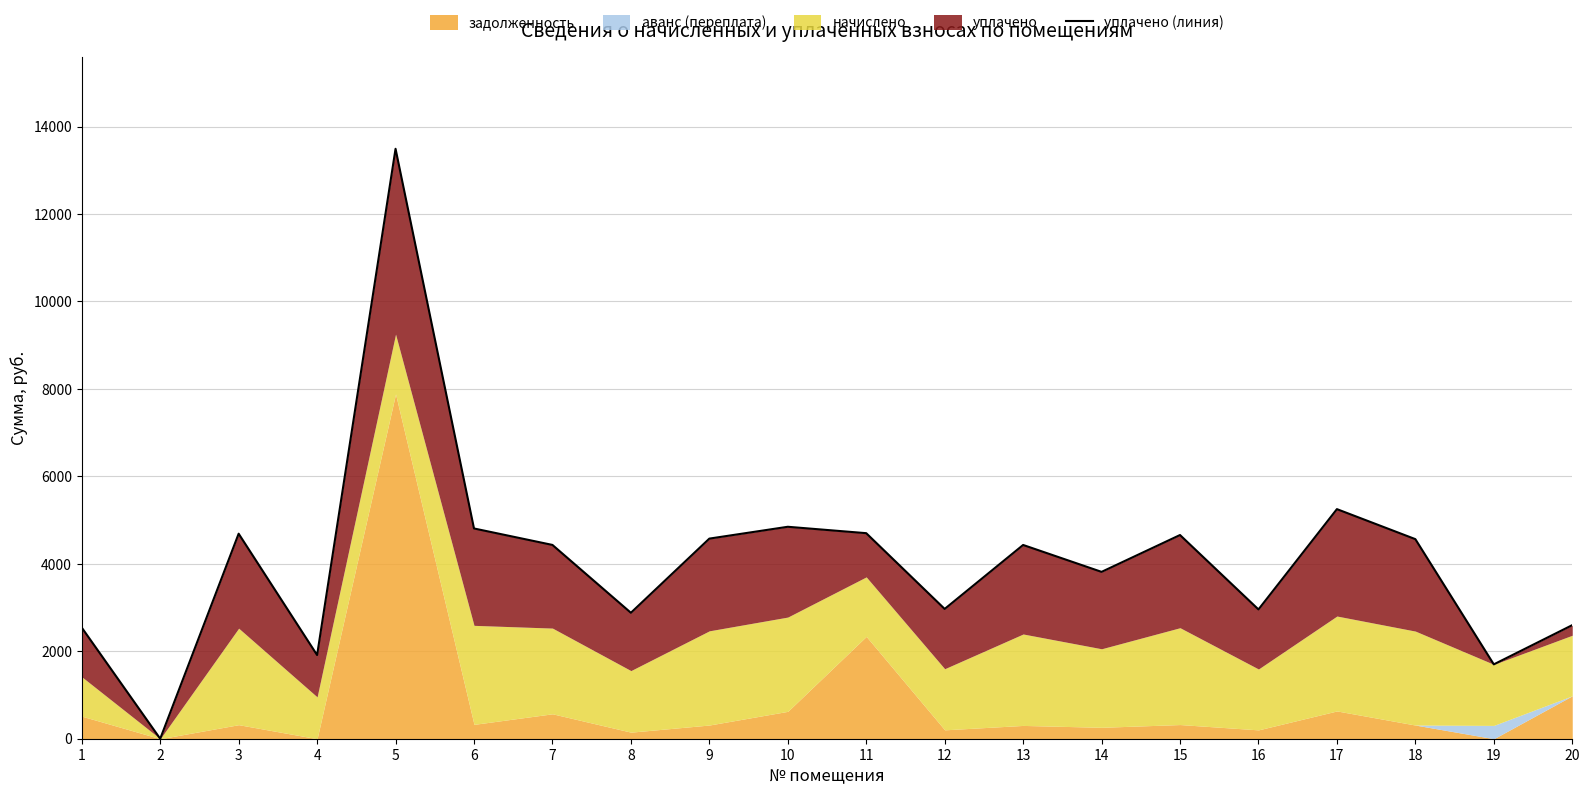

What is the change in value from 11 to 16?

-1743.7